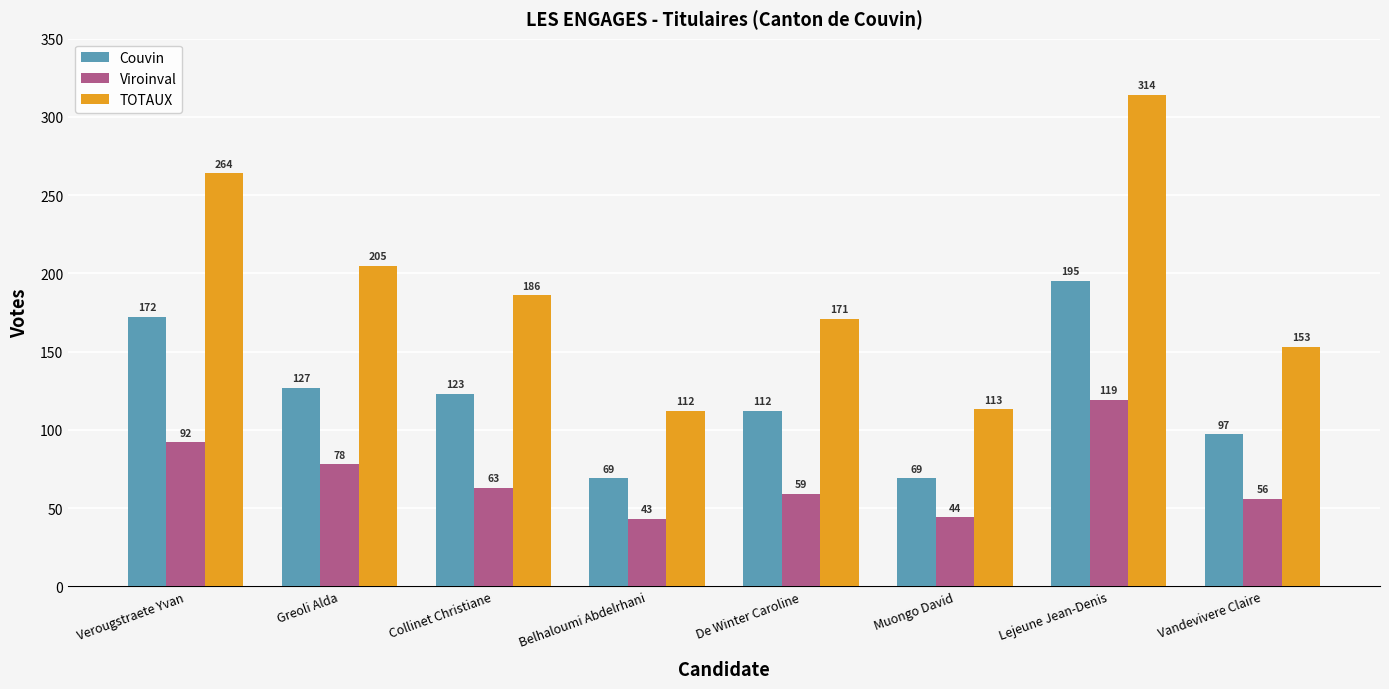

How many series are shown in this chart?

3